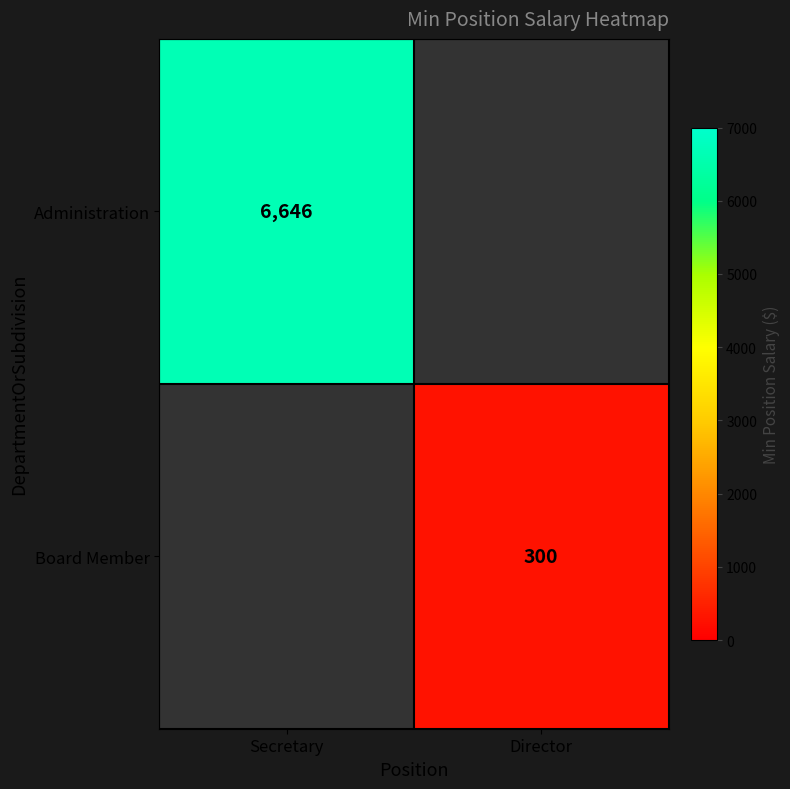

The value of Administration at Secretary is 3693. True or false?

False